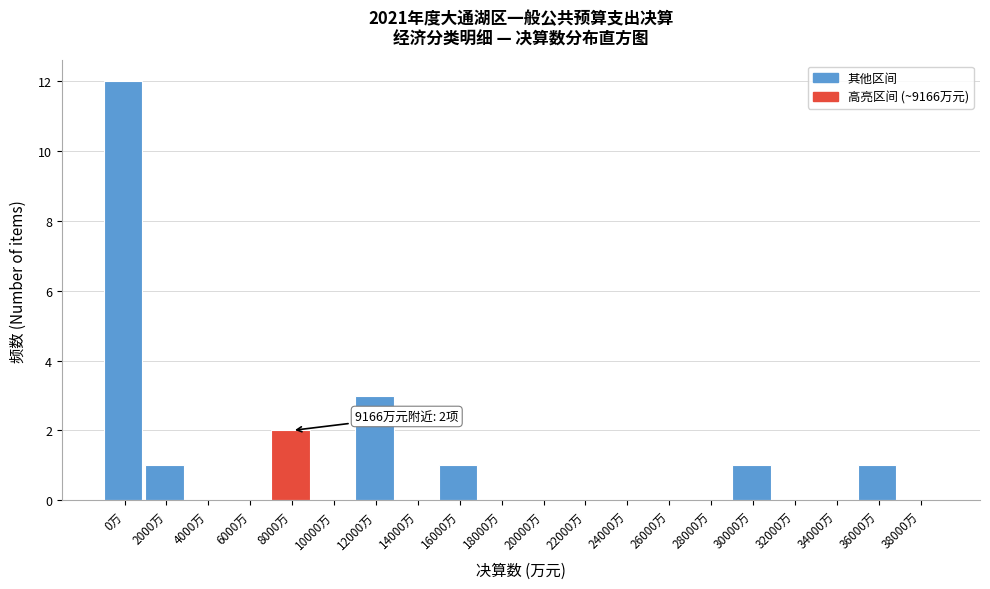

Reading left to right, what are all the values shown in this chart?

0万=12	2000万=1	4000万=0	6000万=0	8000万=2	10000万=0	12000万=3	14000万=0	16000万=1	18000万=0	20000万=0	22000万=0	24000万=0	26000万=0	28000万=0	30000万=1	32000万=0	34000万=0	36000万=1	38000万=0